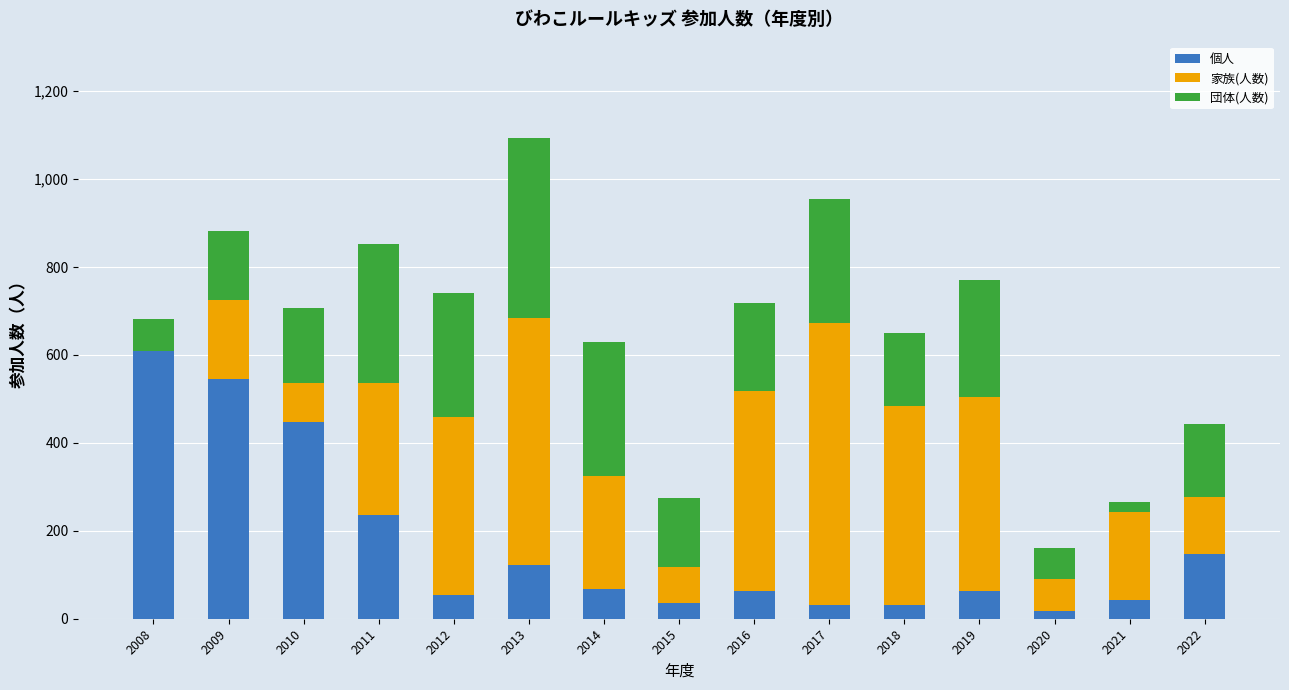

At which label does 個人 reach its peak?

2008